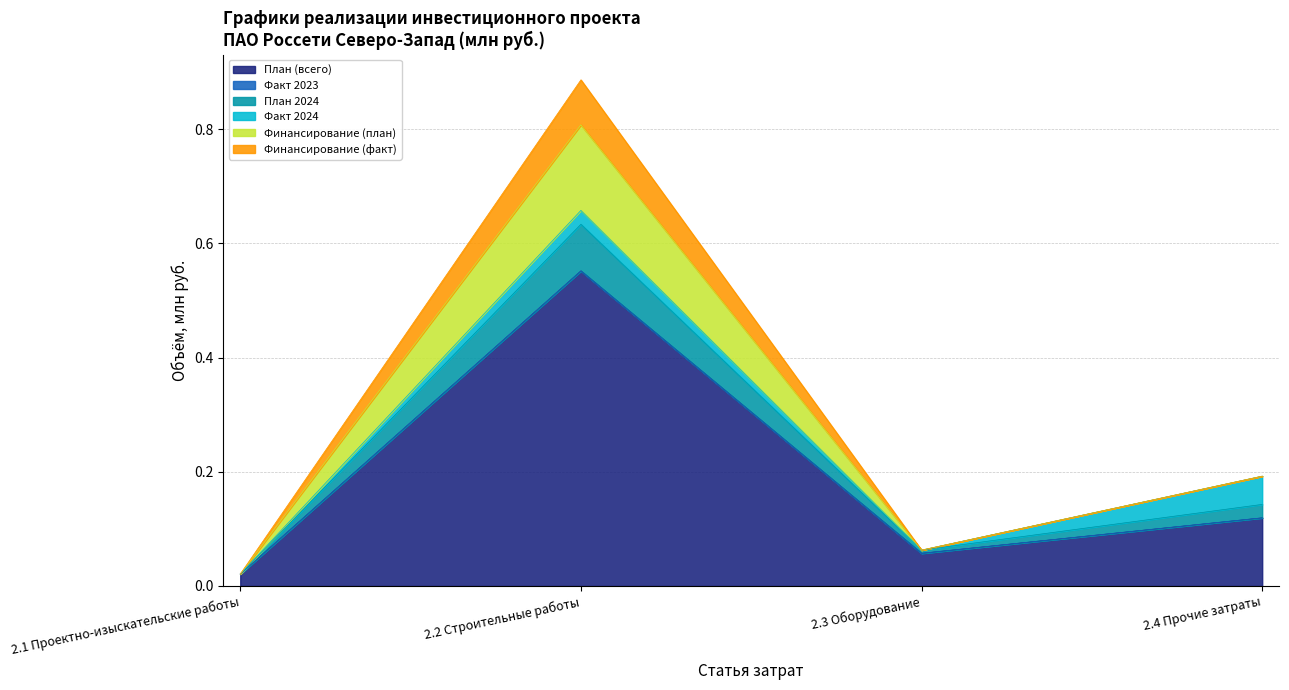

How many lines are shown in the chart?

6